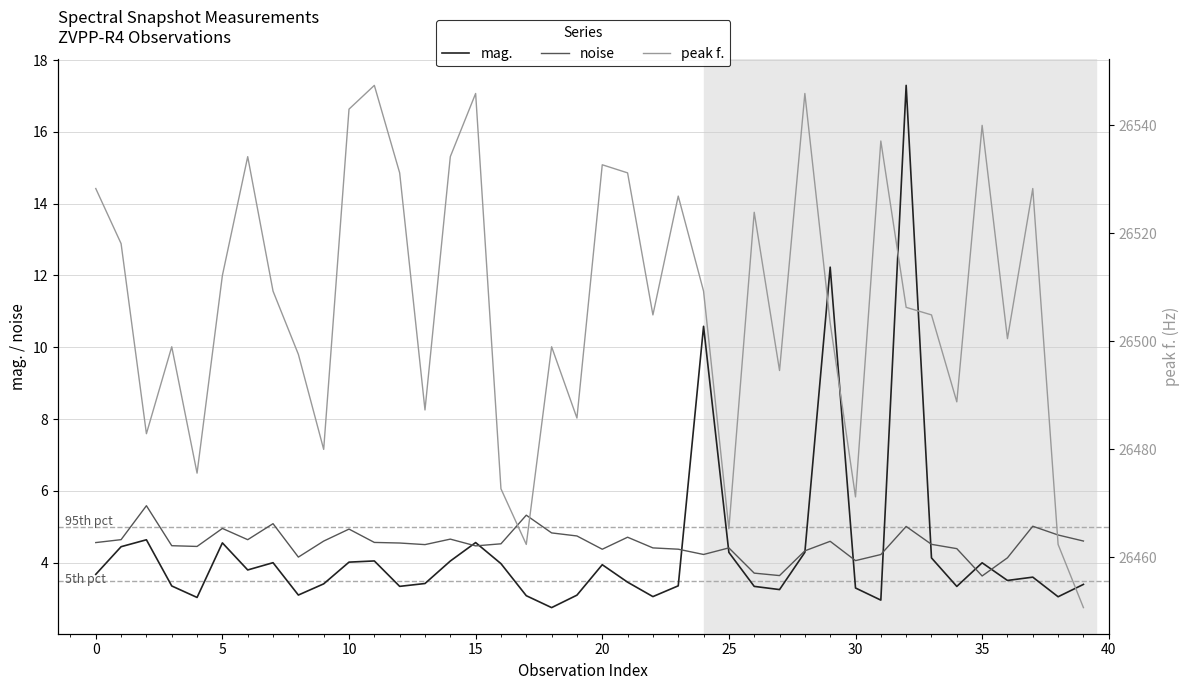

What is the difference between the mag. values at 31 and 29?

9.3